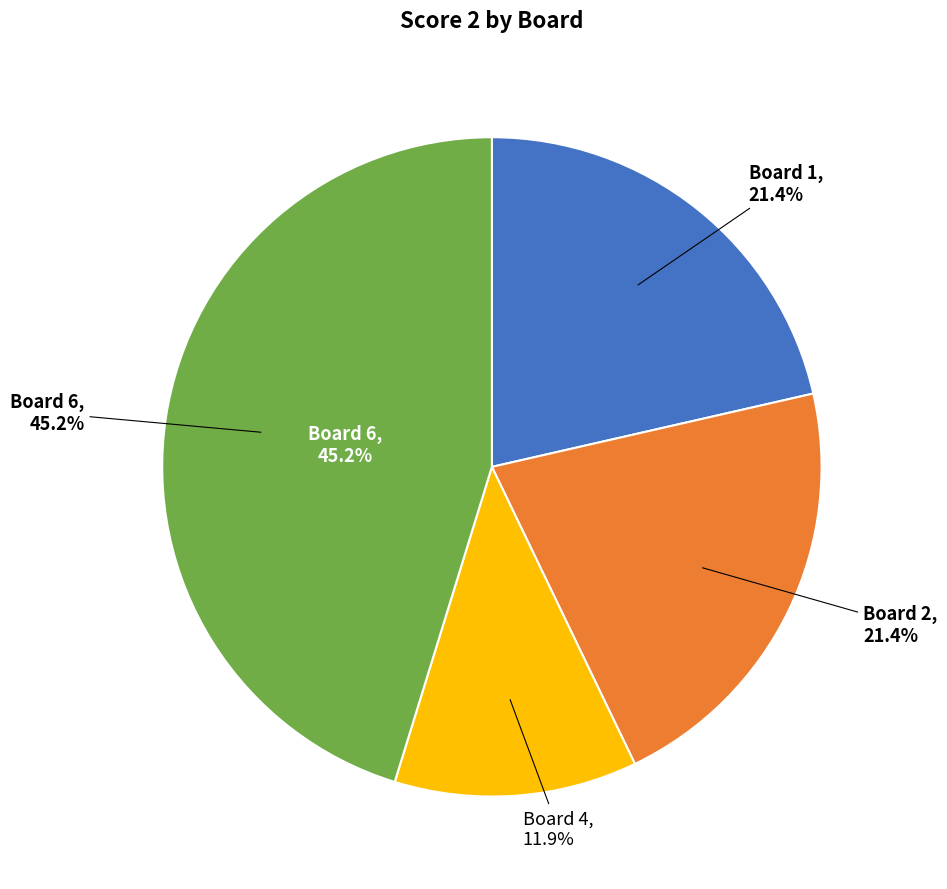

Does Board 5 represent more than half of the total?

No